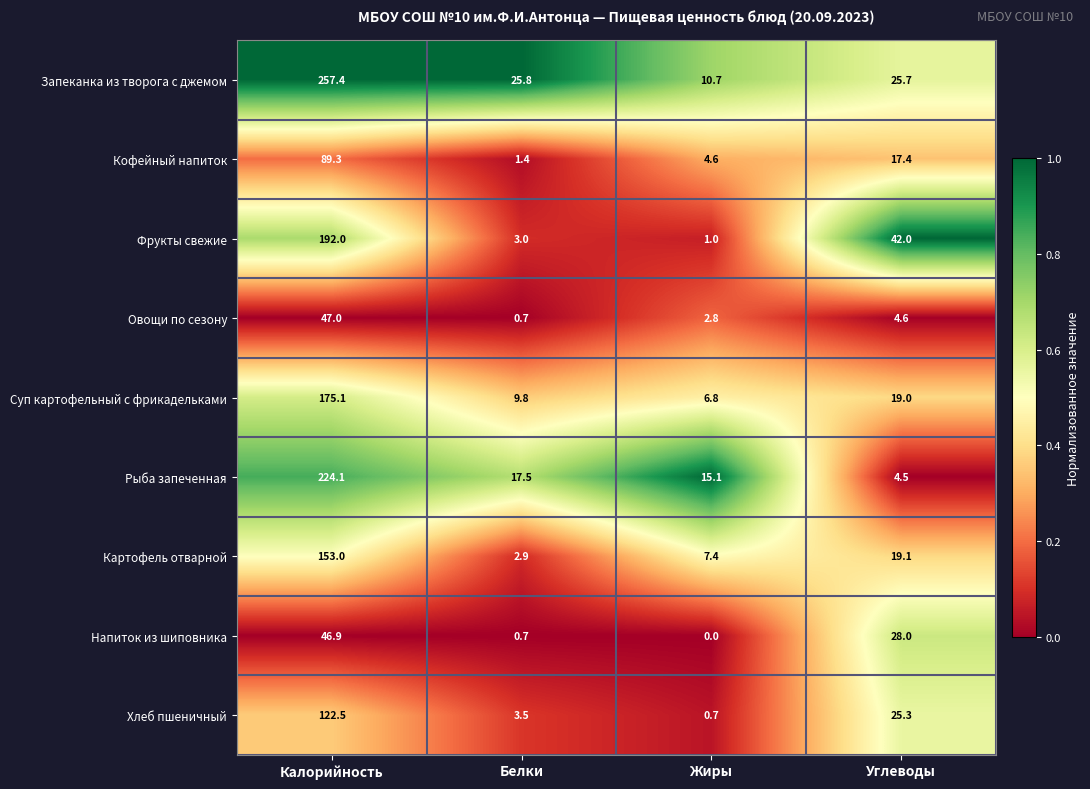

What is the total value across all series at Жиры?

49.1